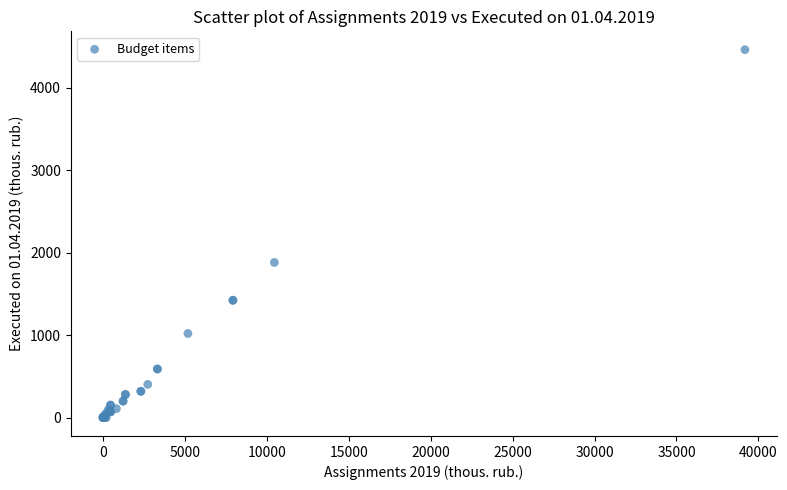

What Y value in the scatter plot is closest to 2229?

1880.3